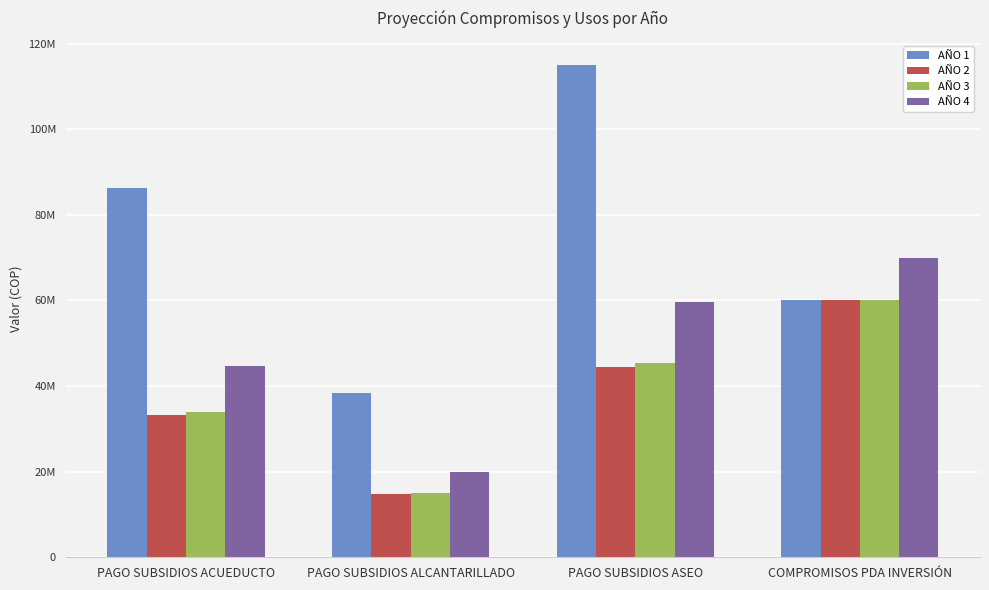

What is the spread (max minus min) of values at PAGO SUBSIDIOS ACUEDUCTO?

52865003